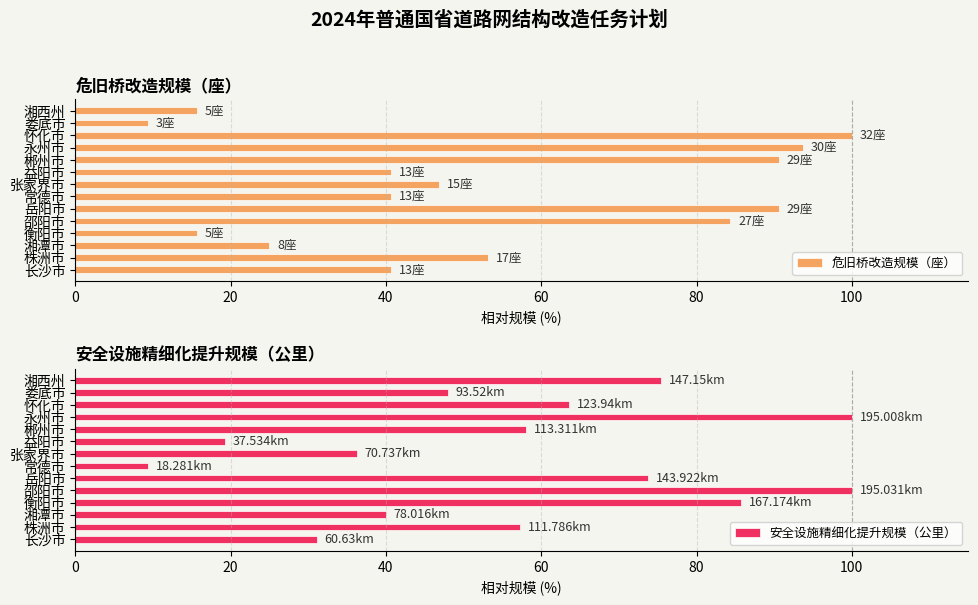

What is the average value of the 安全设施精细化提升规模（公里） series?

57.0